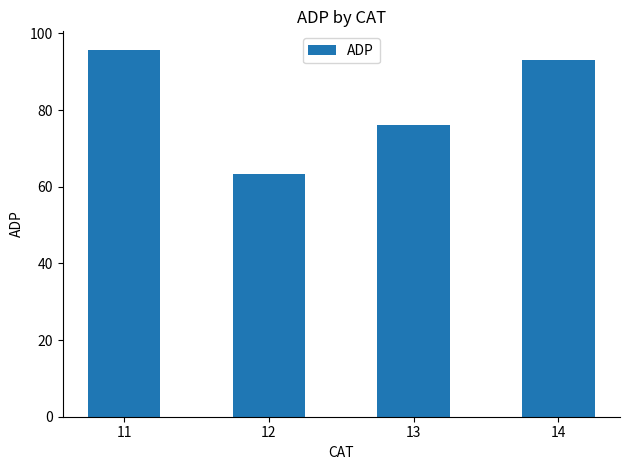

What is the difference between the values at 13 and 11?

19.8